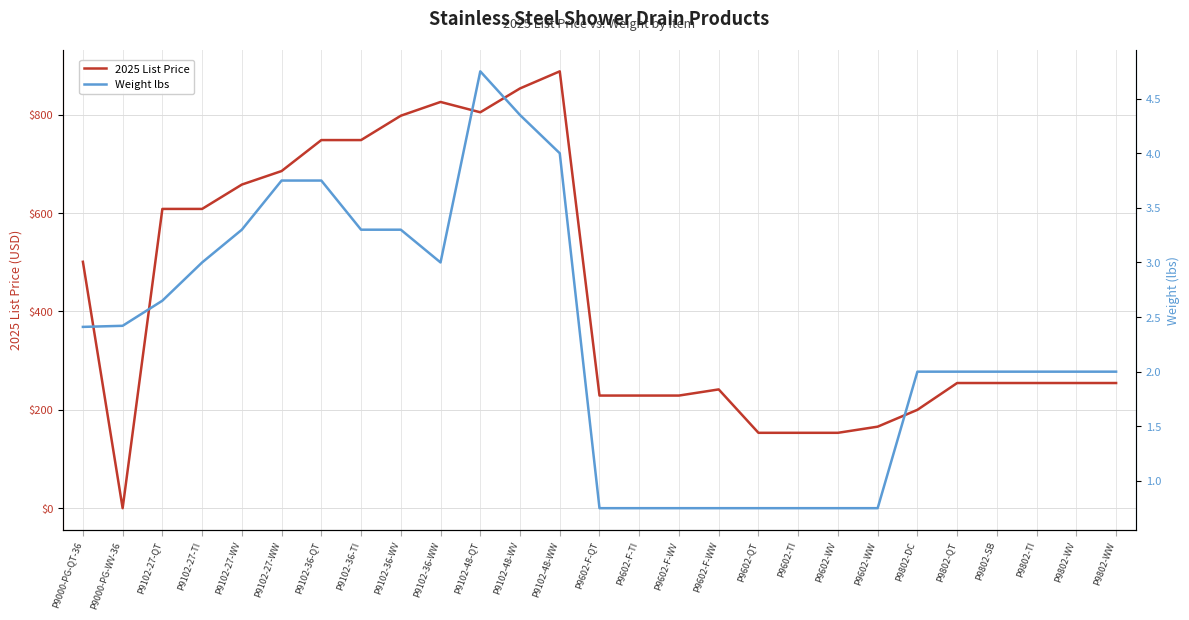

What is the value of the 2025 List Price point at the 14th from the left?

229.0